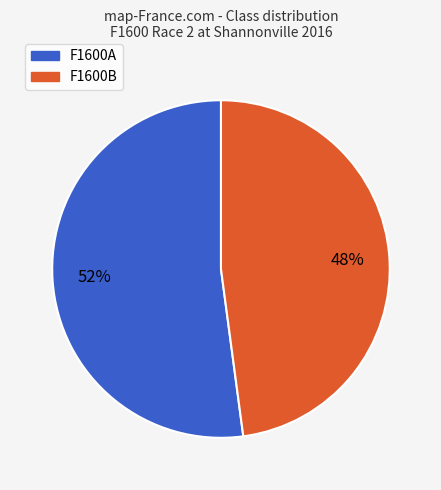

Count the number of slices in the pie.

2